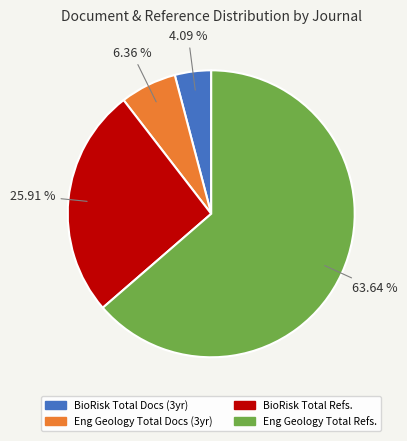

Rank the categories by value from highest to lowest.

Eng Geology Total Refs., BioRisk Total Refs., Eng Geology Total Docs (3yr), BioRisk Total Docs (3yr)